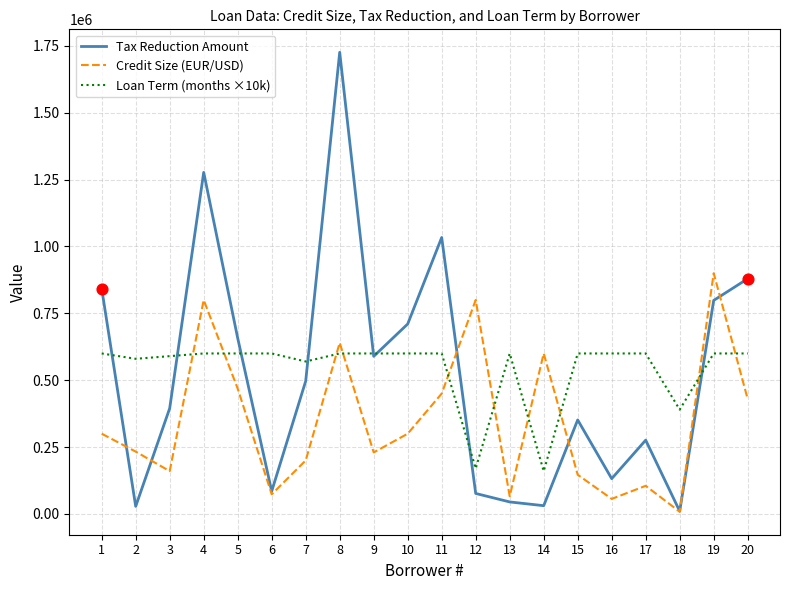

Which series has the largest total across all categories?

Loan Term (months ×10k)